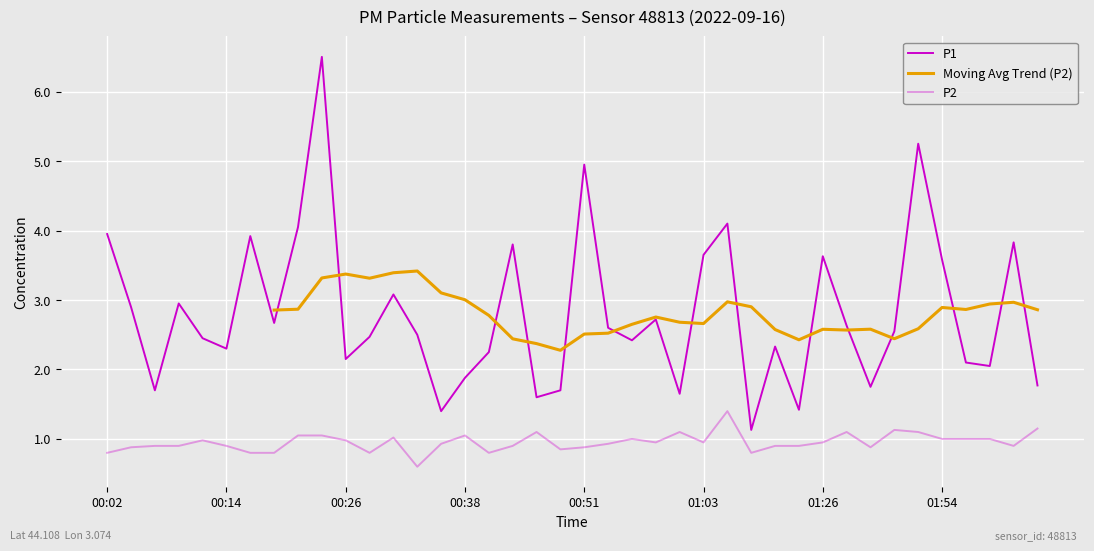

Which series has the largest total across all categories?

P1